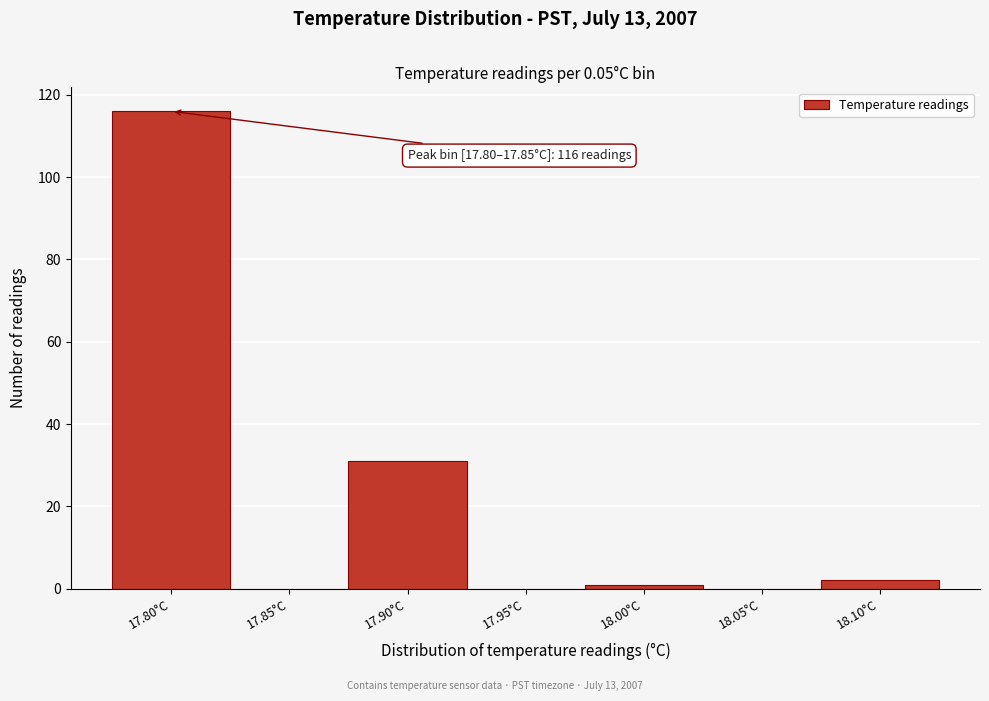

Reading left to right, what are all the values shown in this chart?

17.80°C=116	17.85°C=0	17.90°C=31	17.95°C=0	18.00°C=1	18.05°C=0	18.10°C=2